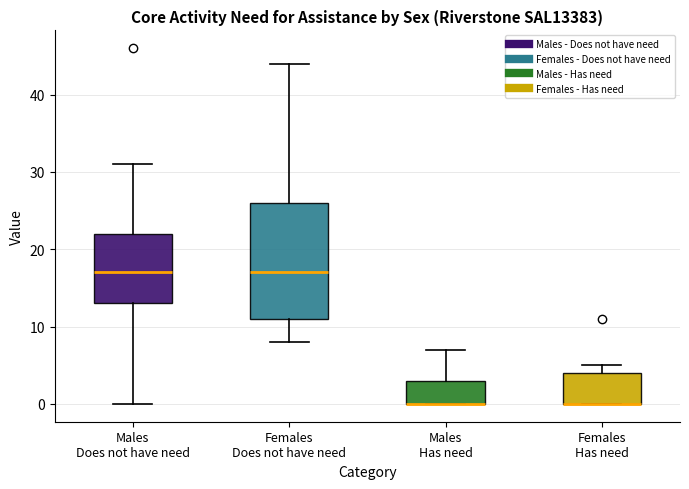

Where does the lower whisker of the box for Females Does not have need end on the y-axis? The values are not printed on the chart, so give them approximately, as read against the axis.

8